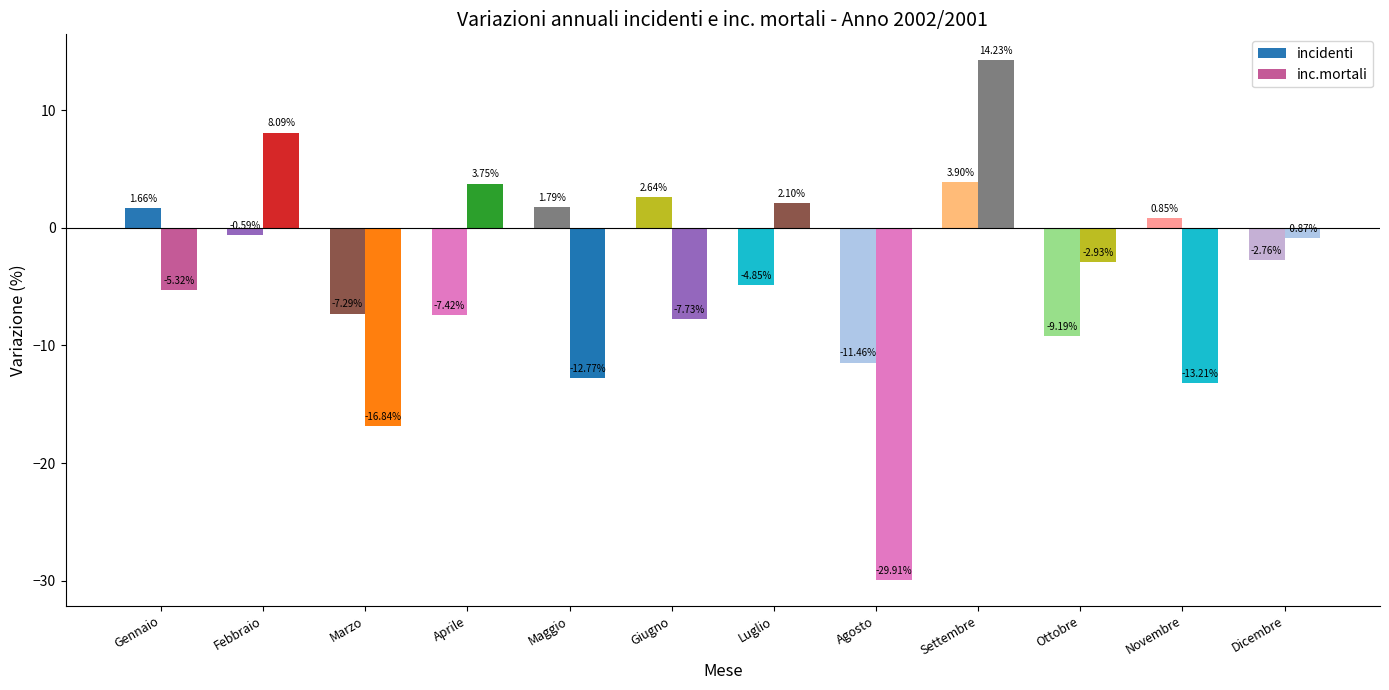

The value of inc.mortali at Aprile is 3.8. True or false?

True